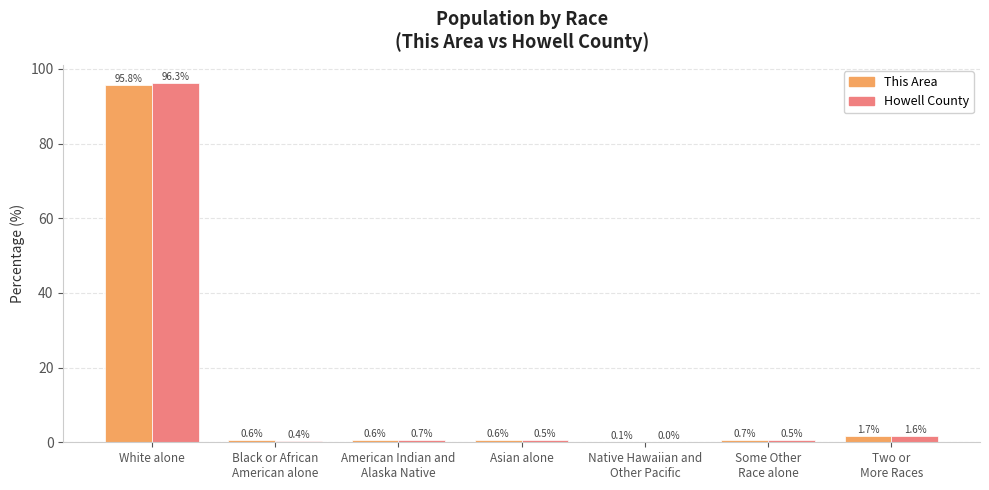

At which category is the sum across all series the highest?

White alone